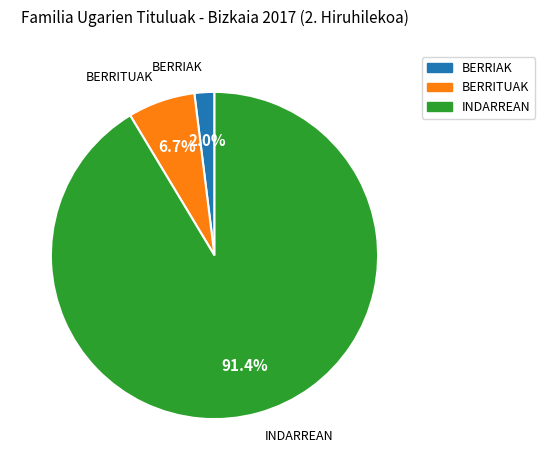

Does any single category account for the majority?

Yes